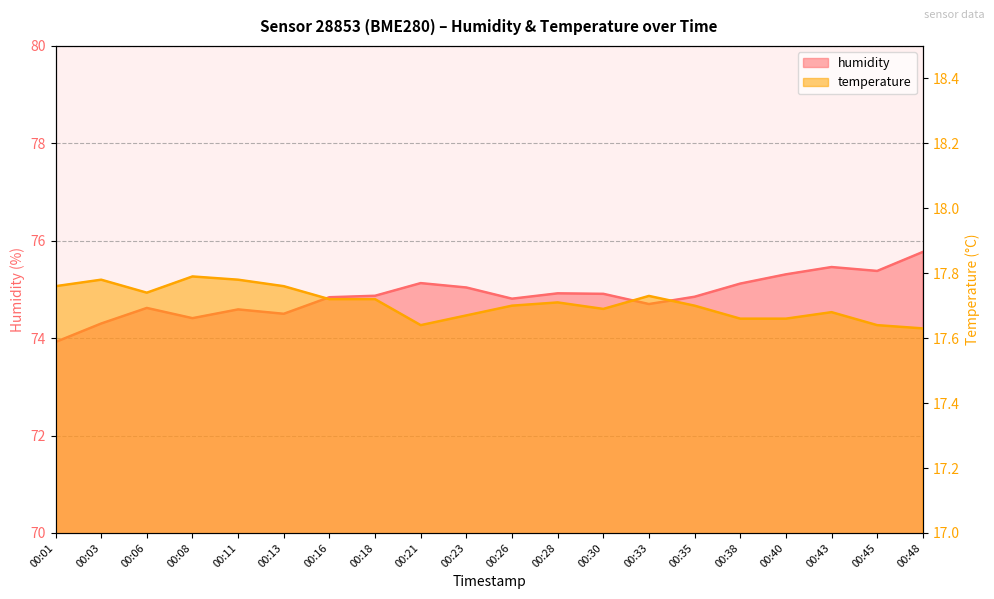

True or false: humidity has more than 1 interior local peaks.

True